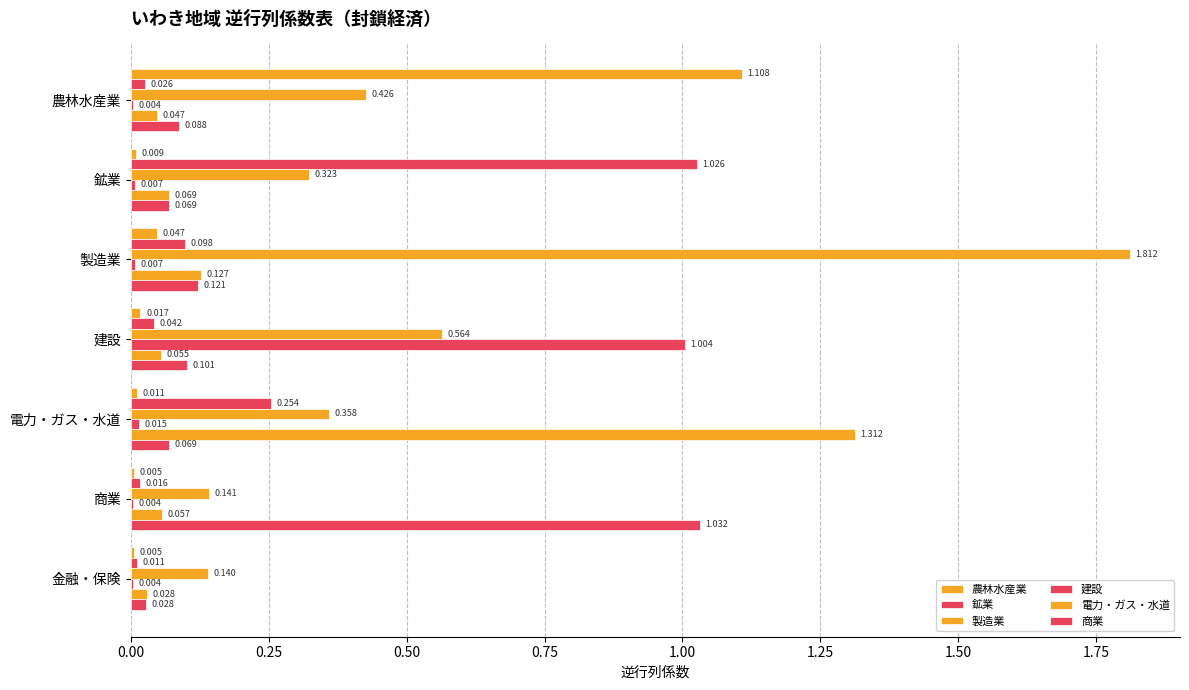

What is the sum of all 建設 values?

1.0